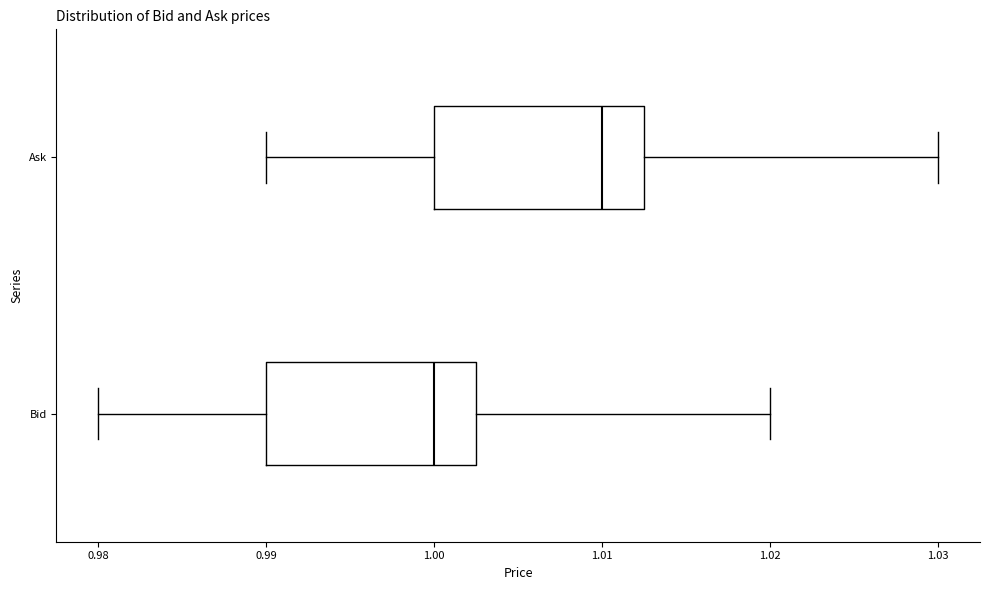

Reading bottom to top, read every box against the x-axis: the position of its median line, the range the box covers, and the ends of its whiskers. The values are not printed on the chart, so give them approximately, as read against the axis.

Bid: median 1.000, box 0.990 to 1.003, whiskers 0.980 to 1.020
Ask: median 1.010, box 1.000 to 1.013, whiskers 0.990 to 1.030